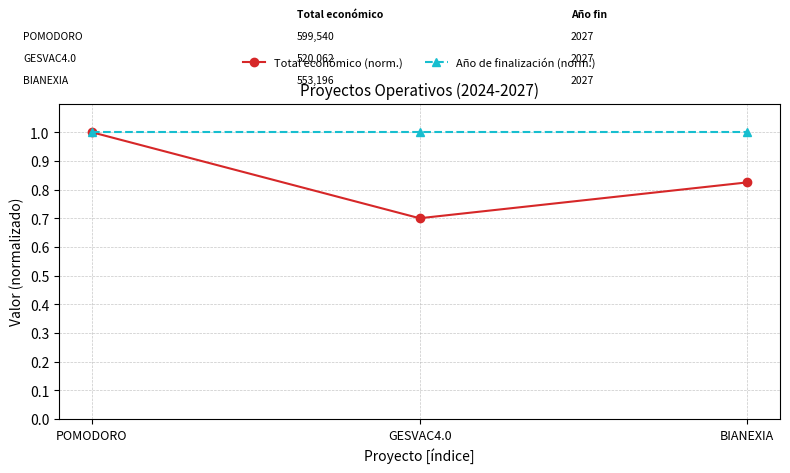

What is the label of the 2nd point from the right?

GESVAC4.0